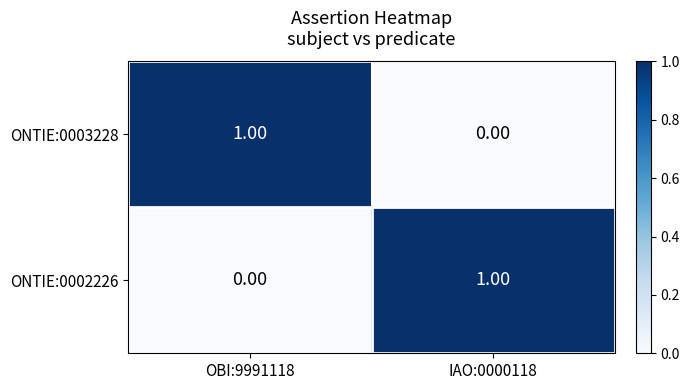

Is the value of ONTIE:0003228 at IAO:0000118 greater than the value of ONTIE:0002226 at IAO:0000118?

No